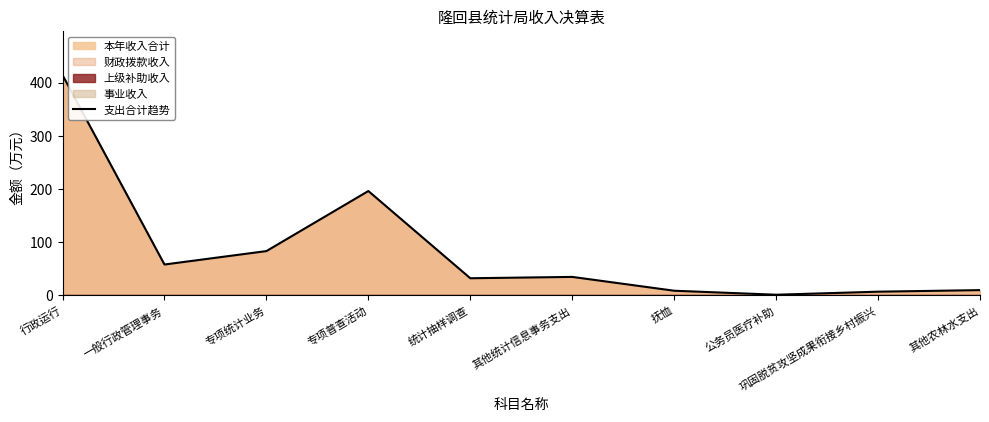

Is it true that the value at 一般行政管理事务 is 58.1?

True